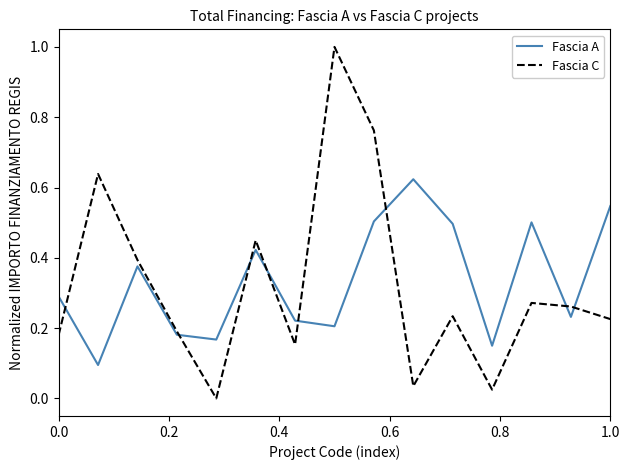

Rank the series by their average value, from lowest to highest.

Fascia C, Fascia A